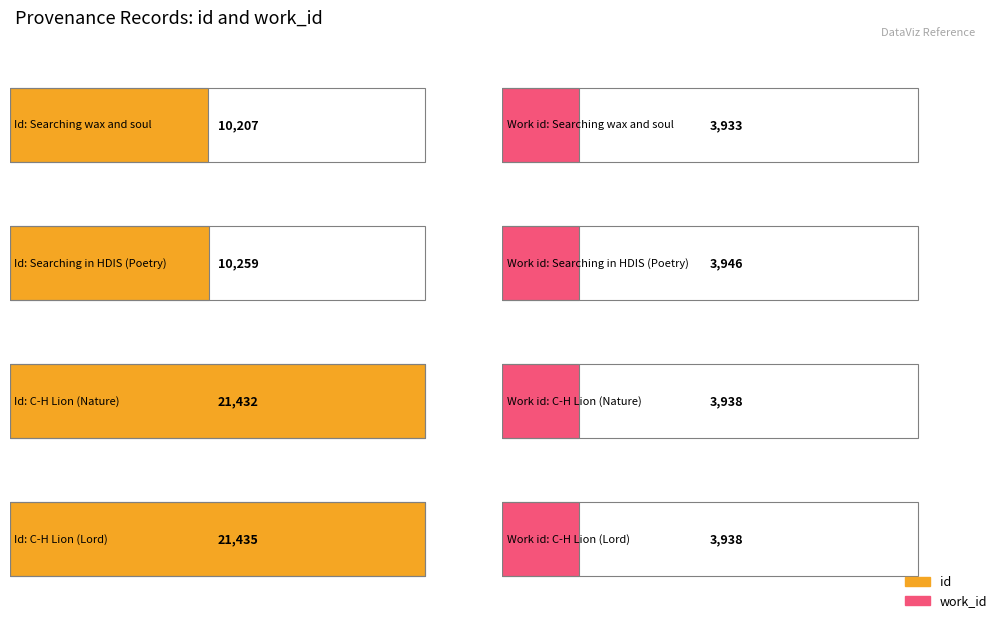

Which category has the lowest value in the work_id series?

Searching wax and soul